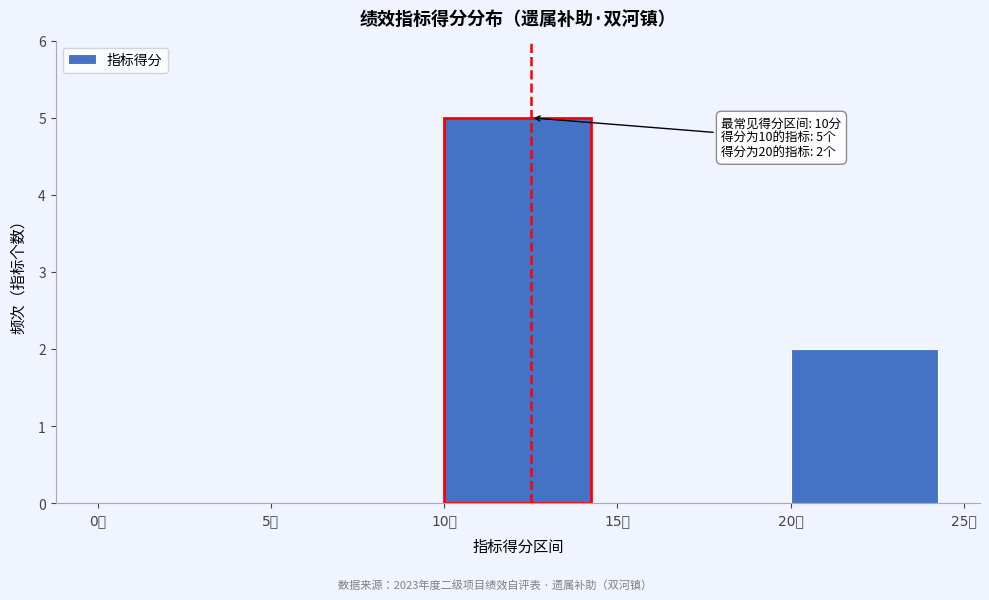

Which range on the x-axis has the tallest bar?

10 to 15